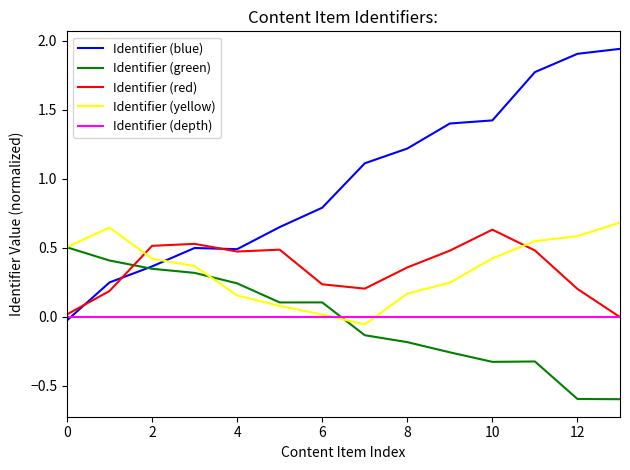

How many intersections are there between Identifier (blue) and Identifier (yellow)?

1